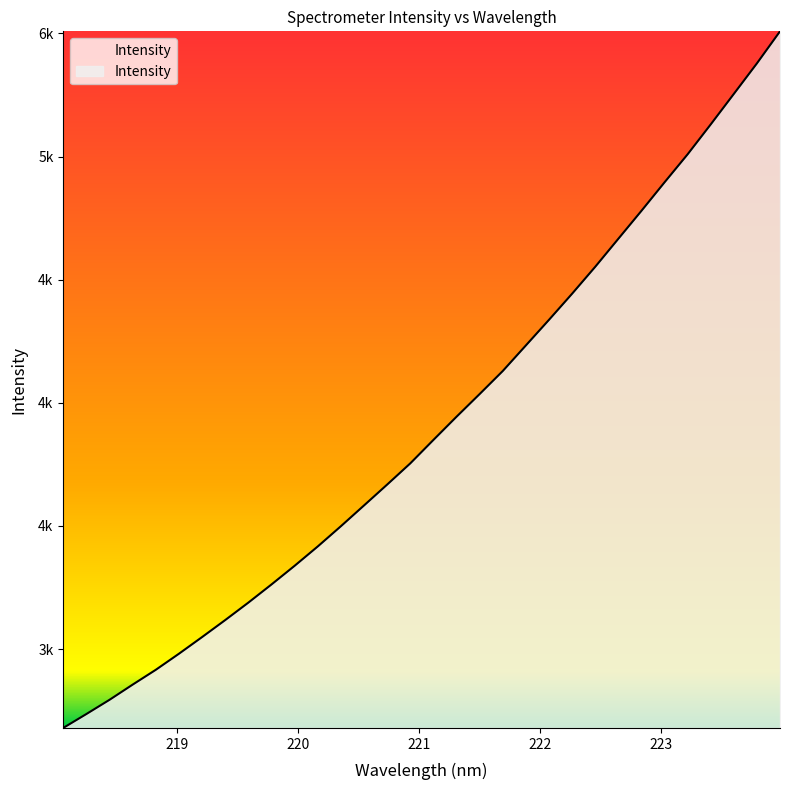

Does the chart have visible grid lines?

No